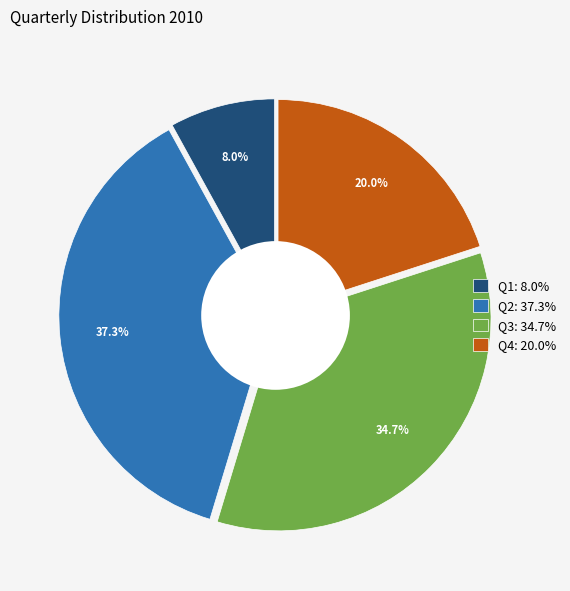

Rank the categories by value from highest to lowest.

Q2, Q3, Q4, Q1